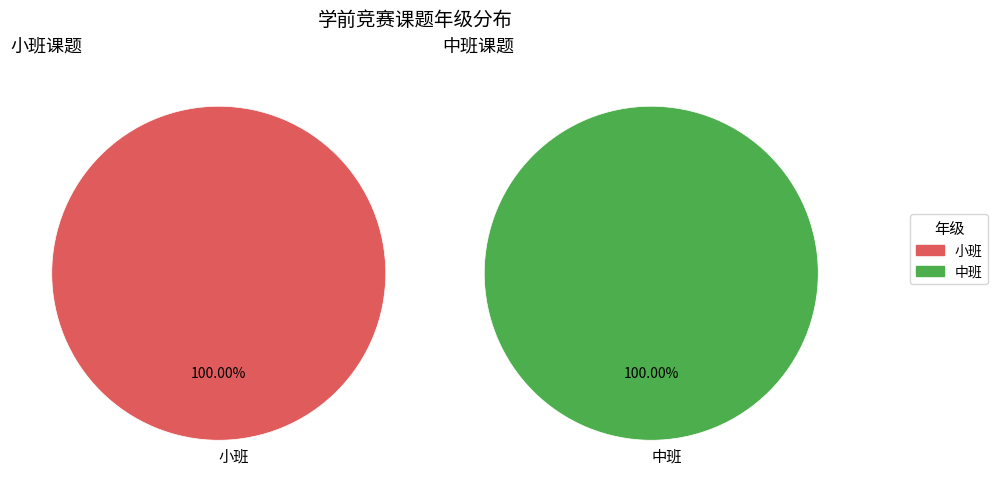

Which category has the biggest portion of the pie?

小班